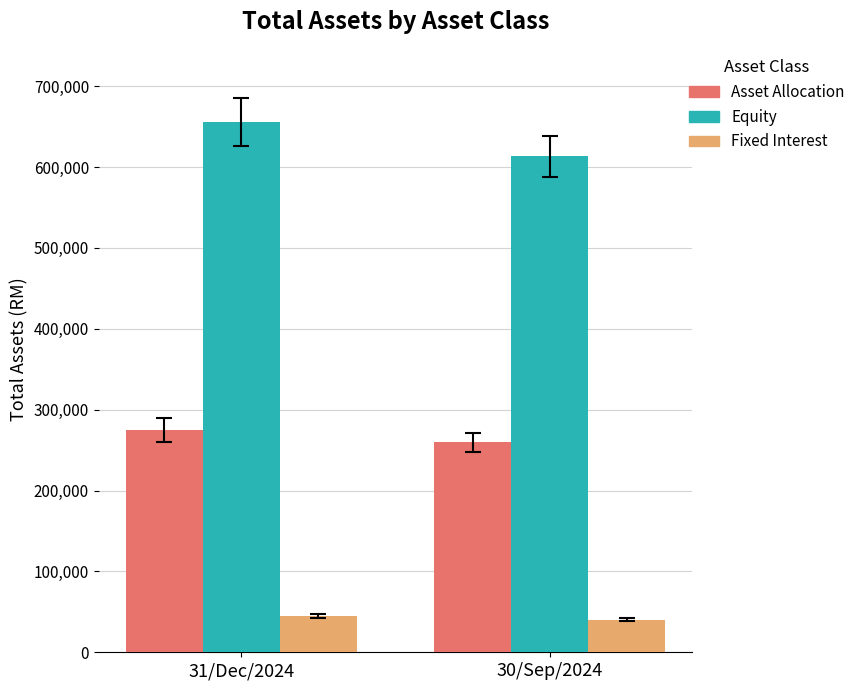

What is the average value of the Equity series?

634297.9